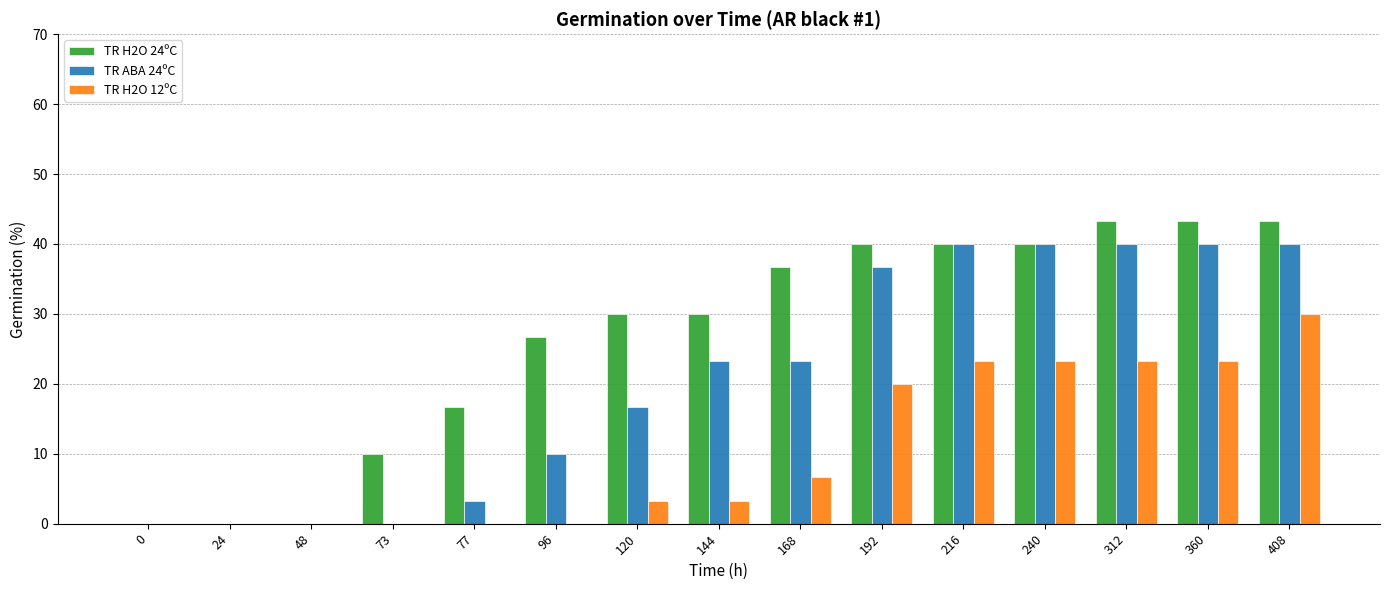

How many values in the TR ABA 24ºC series exceed 23?

8